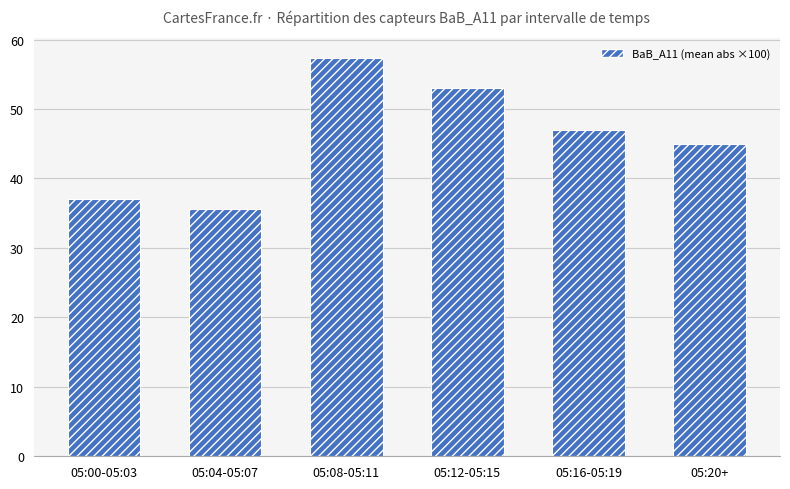

Count the number of data series in this chart.

1